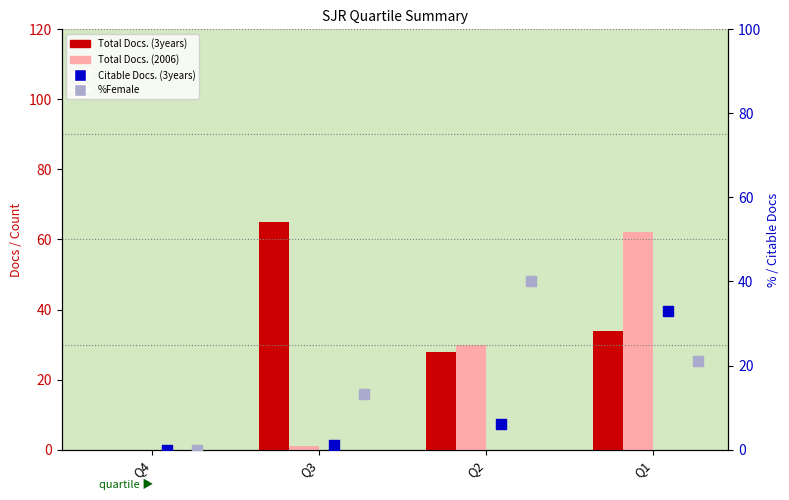

Which series contains the lowest Y value?

Total Docs. (3years)